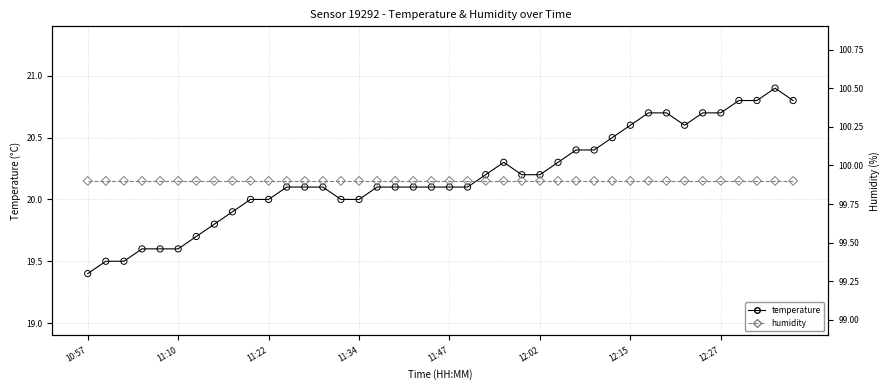

What are all the series names shown in the legend?

temperature, humidity